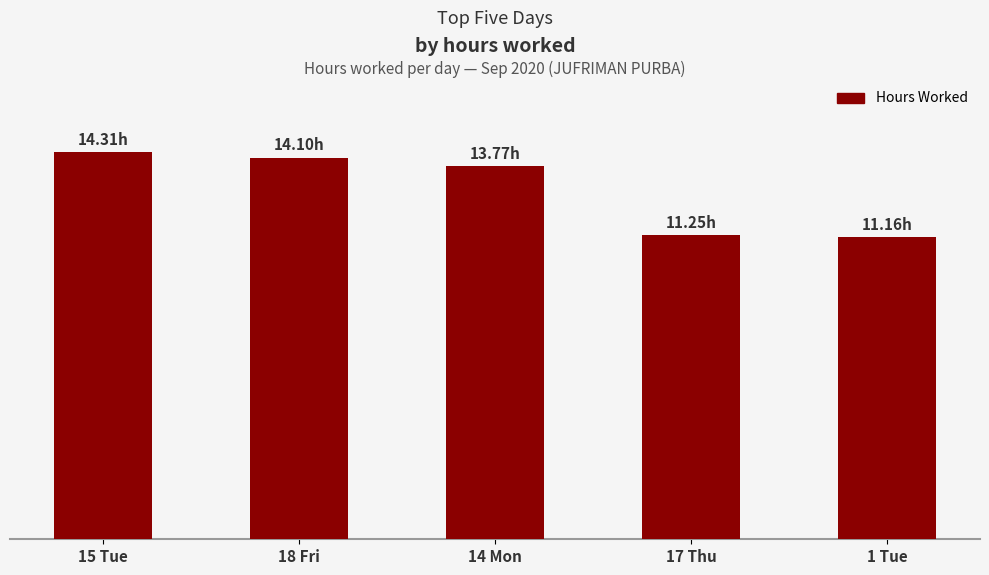

What is the difference between the second highest and second lowest values?

2.8